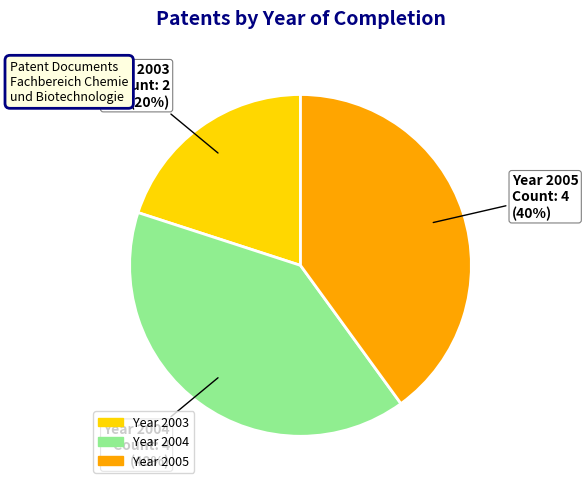

Is there a majority slice in this chart?

No